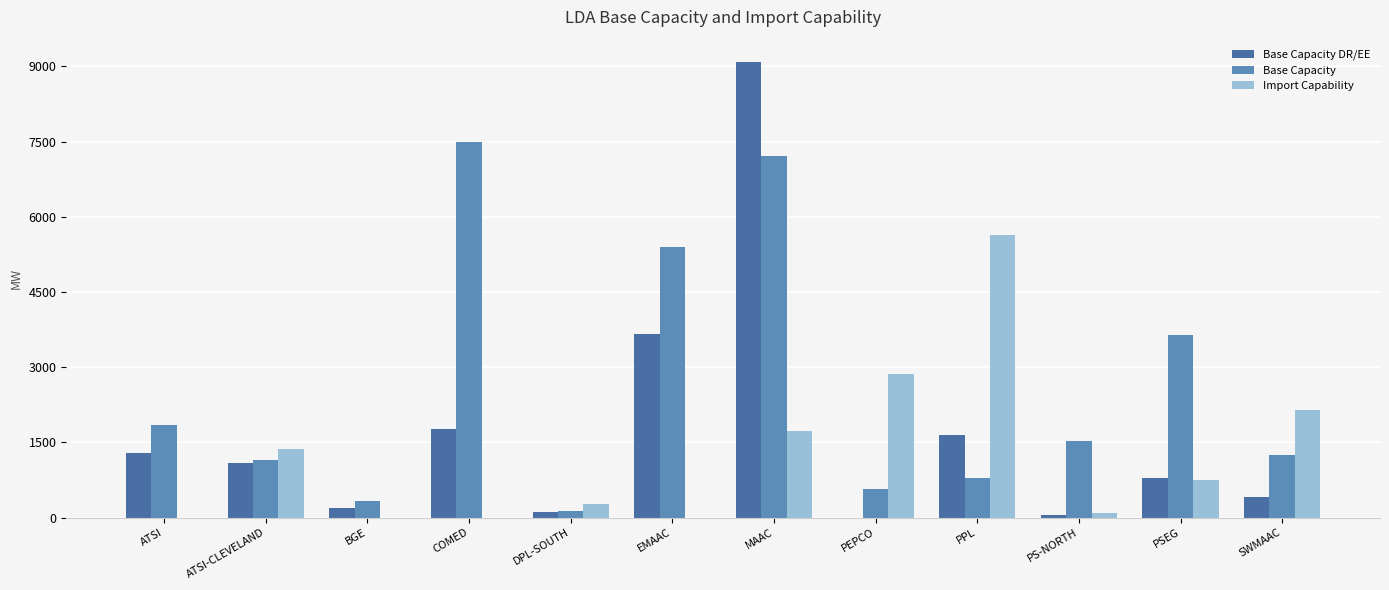

What is the difference between the second highest and minimum values in the Base Capacity DR/EE series?

3655.7